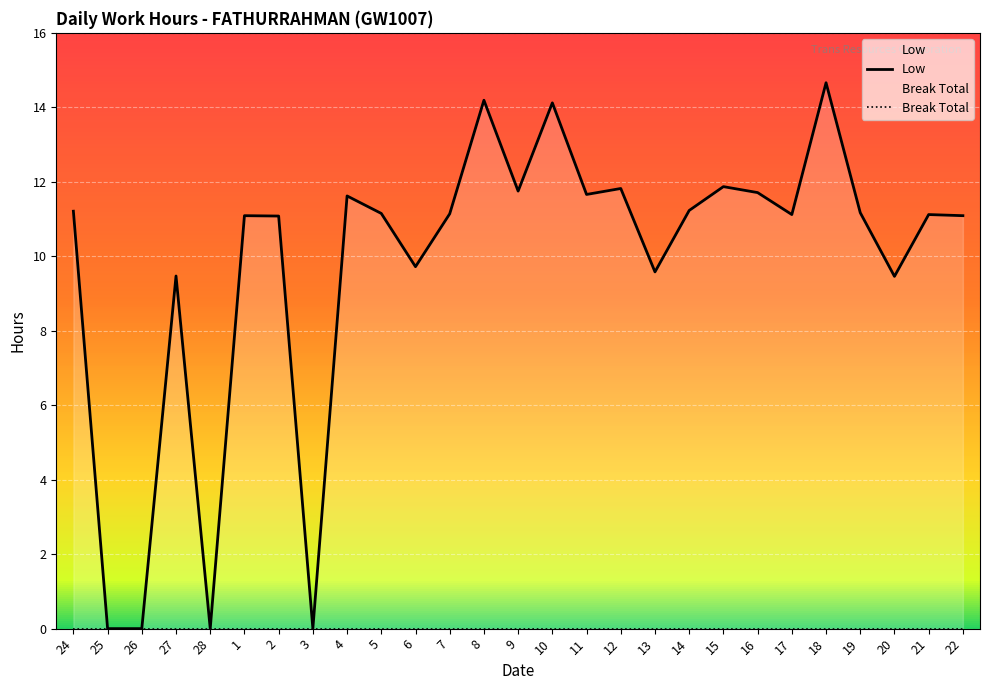

True or false: Low and Break Total cross at least once.

False